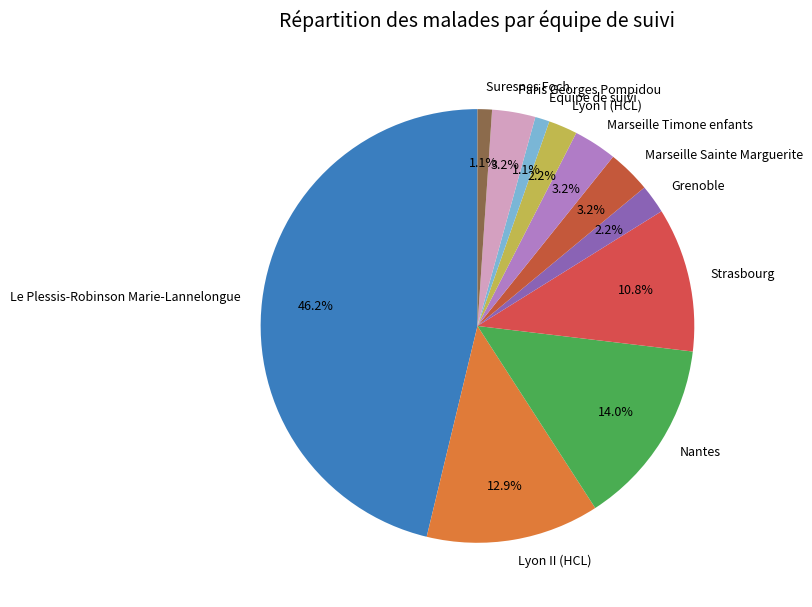

To the nearest percent, what percentage of the pie is Strasbourg?

11%